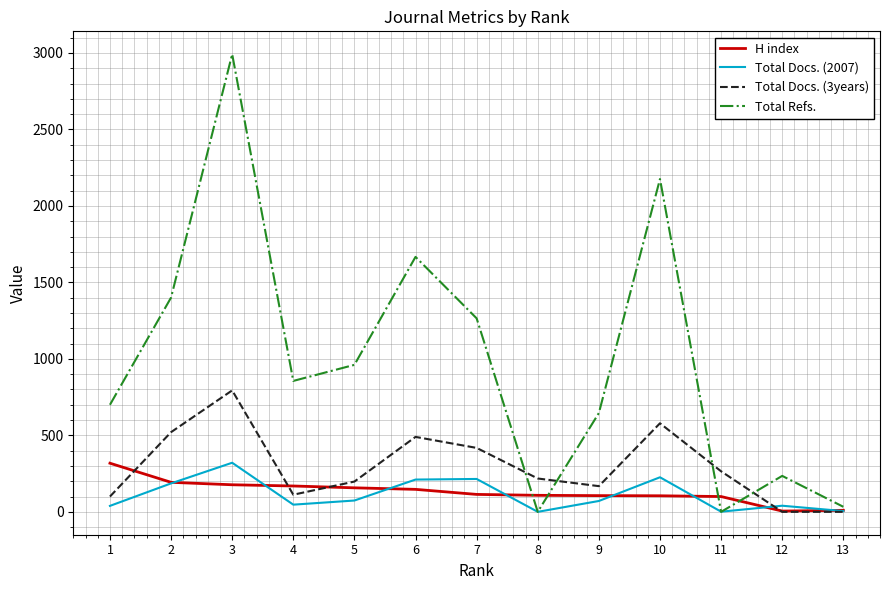

At which label does Total Refs. first exceed 856?

2